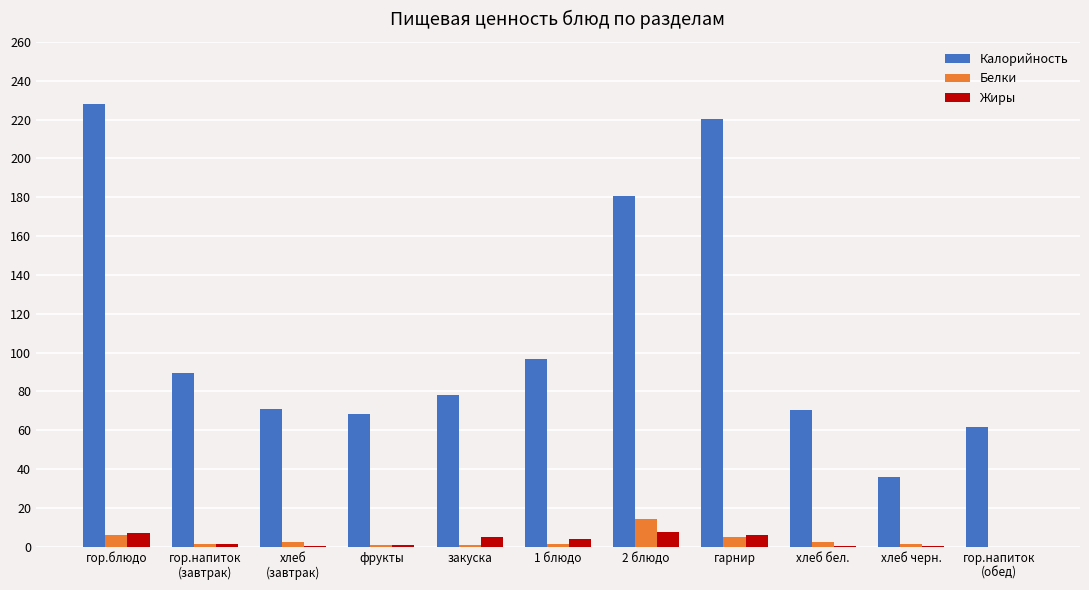

The Калорийность series shows 107.3 at фрукты. True or false?

False